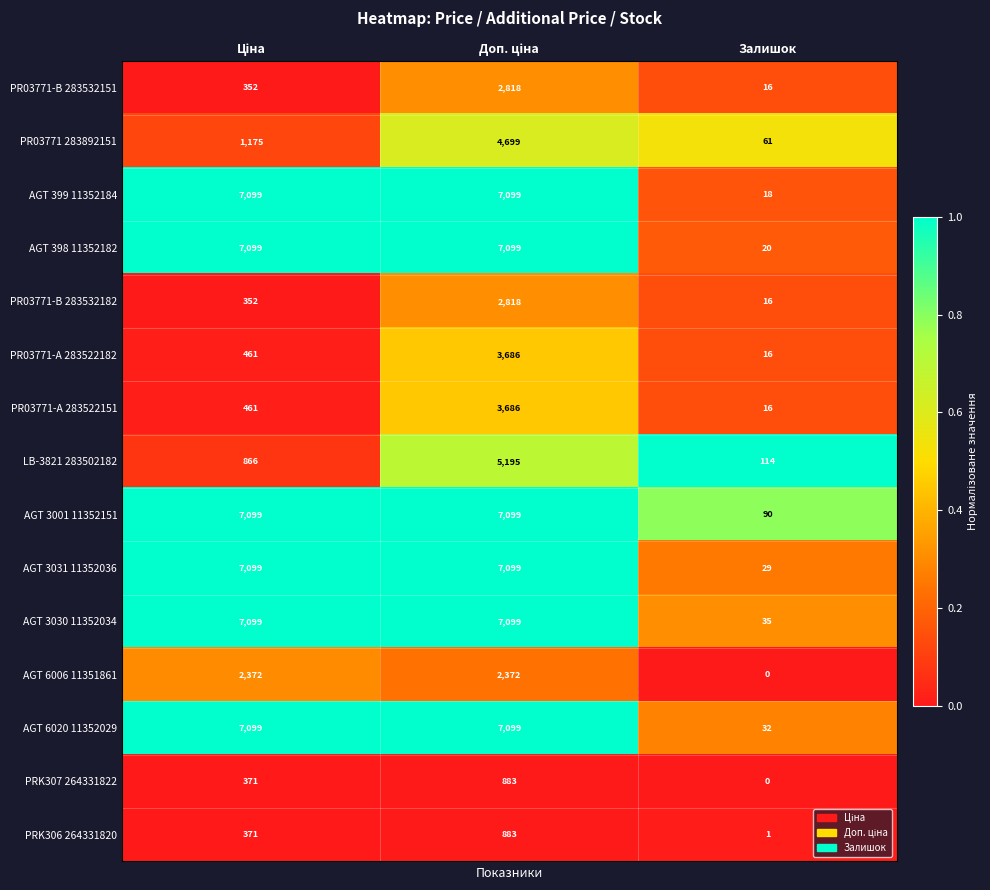

Which series has the largest total across all categories?

AGT 3001 11352151